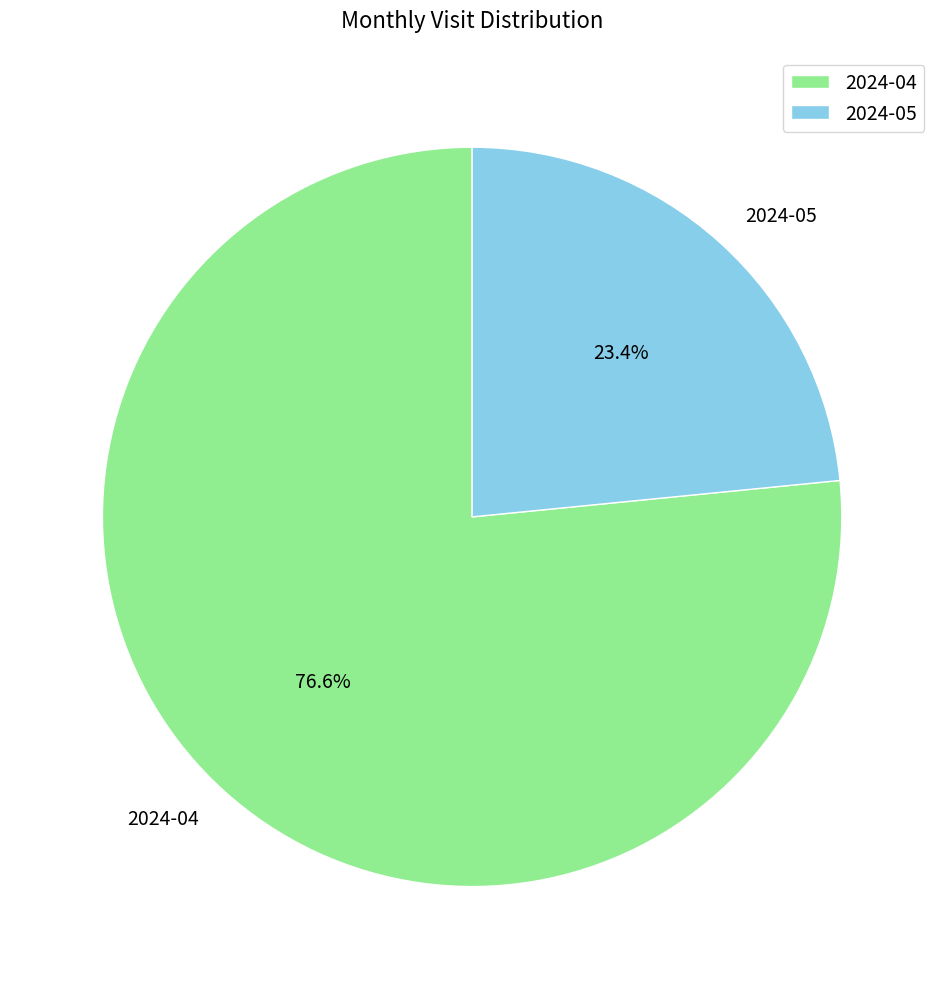

How many slices are in this pie chart?

2